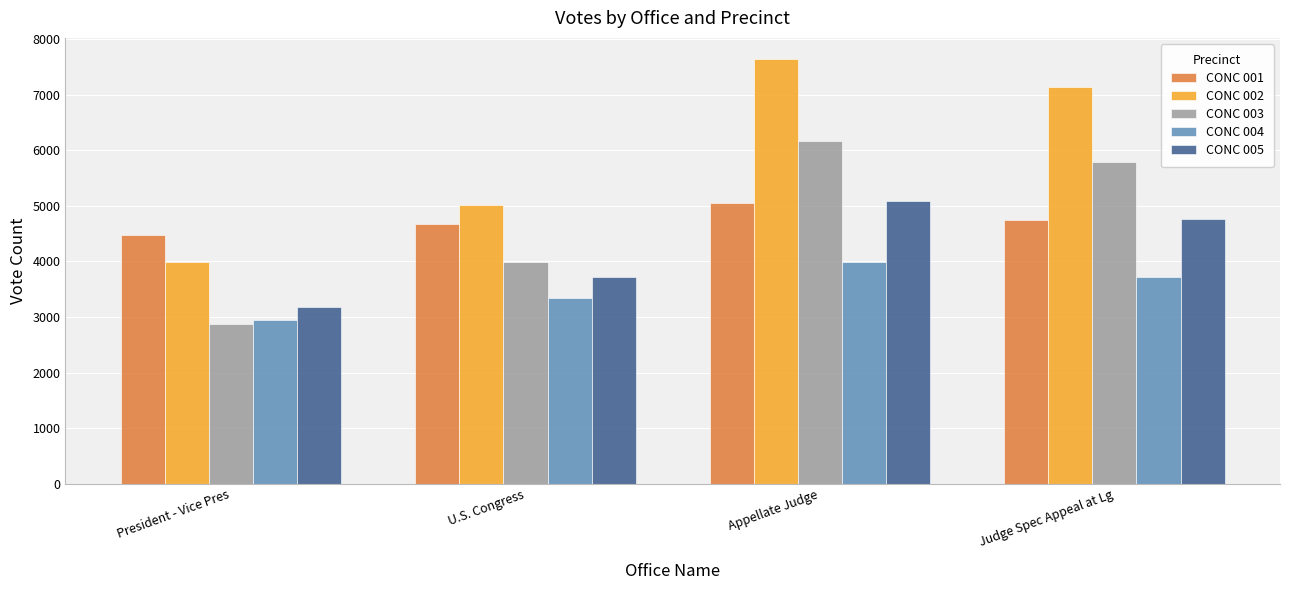

Which series has the largest range (max minus min)?

CONC 002